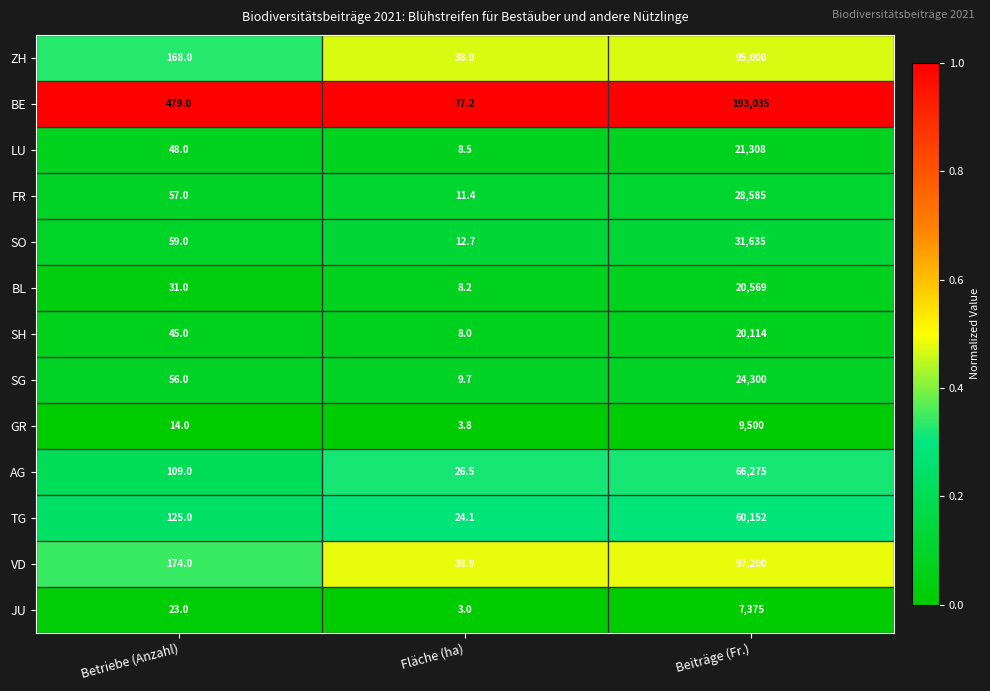

What is the sum of the BE values at Fläche (ha) and Betriebe (Anzahl)?

556.2